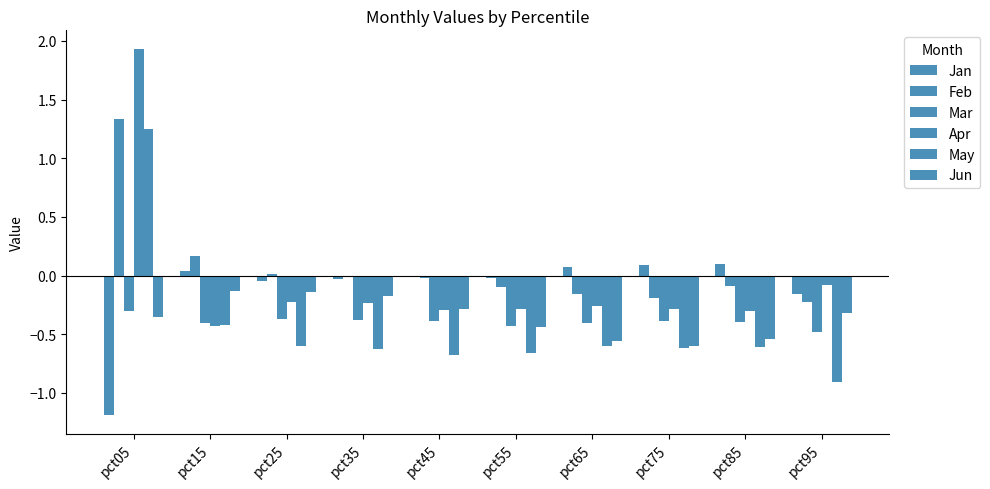

How many distinct data groups are displayed?

6